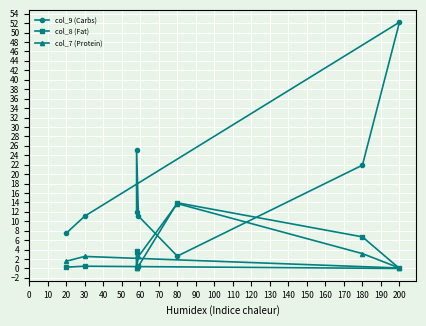

How many lines are shown in the chart?

3